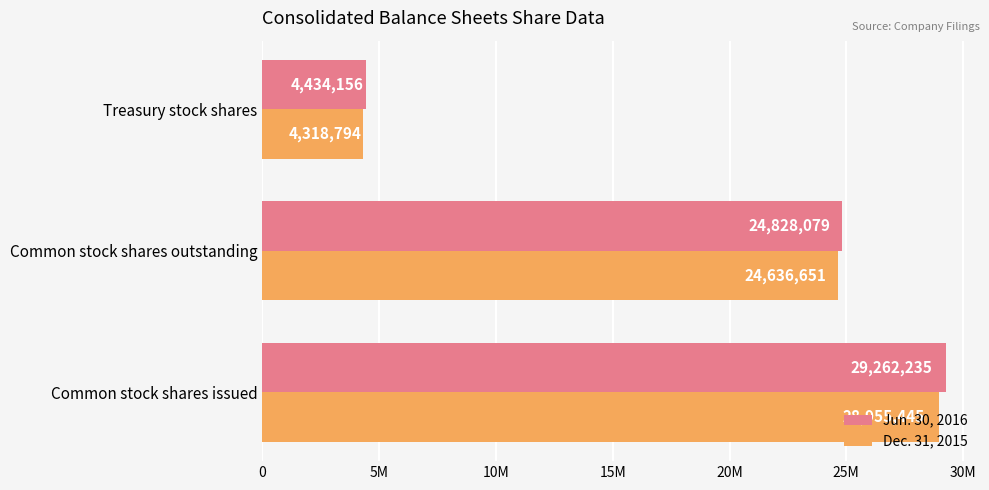

List the series in order of their peak value, highest first.

Jun. 30, 2016, Dec. 31, 2015